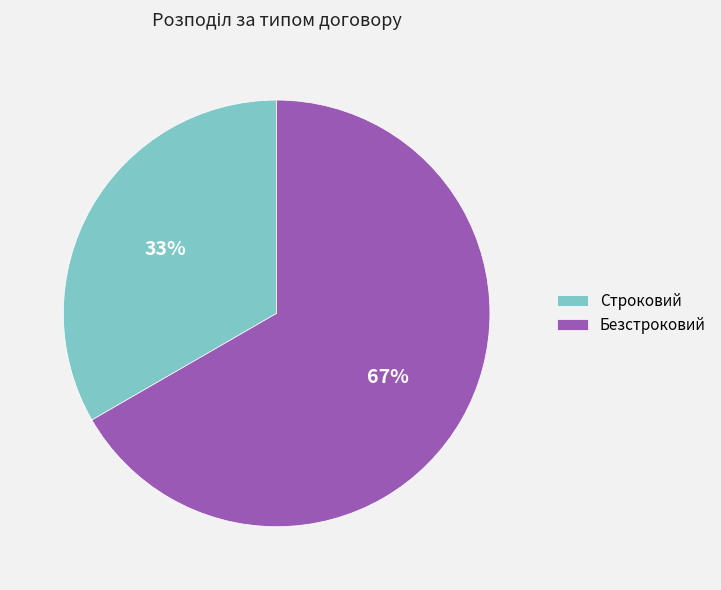

To the nearest percent, what portion does Строковий represent?

33%